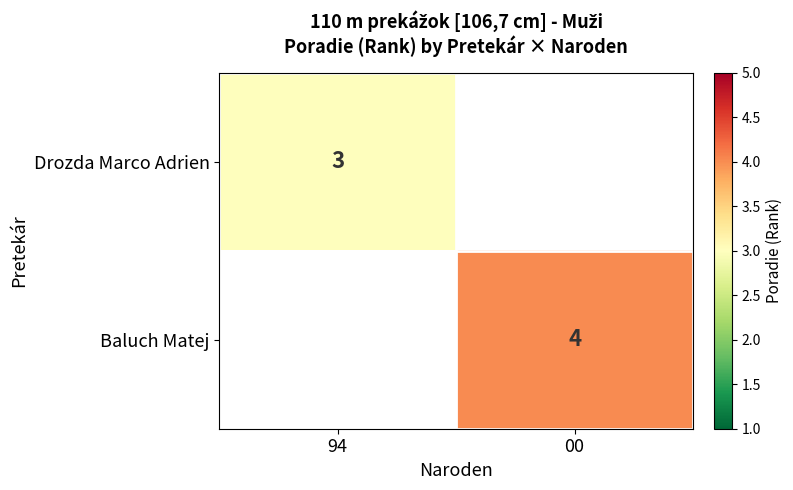

How many data points does each series have?

2